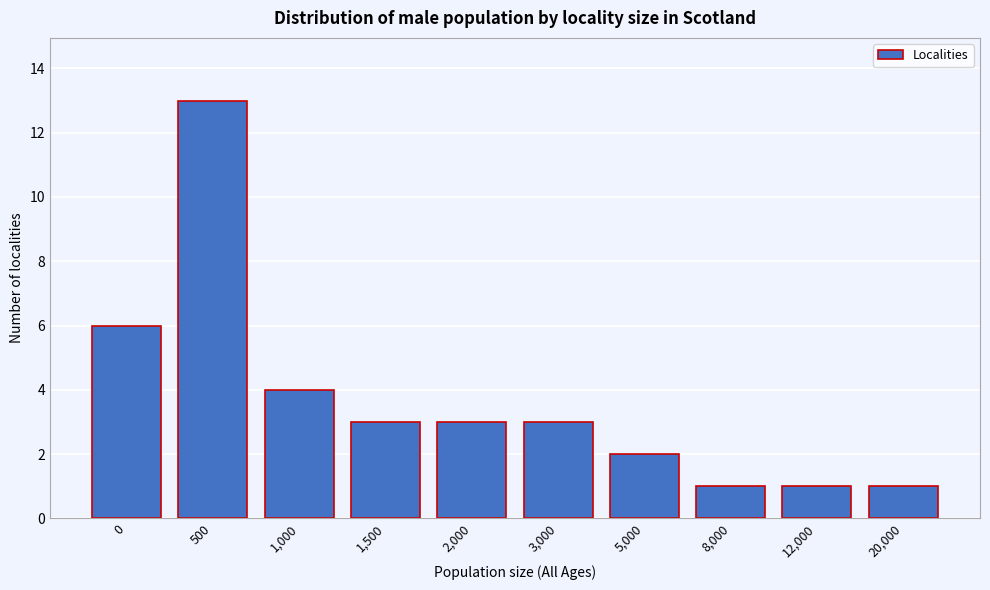

Reading left to right, what are all the values shown in this chart?

0=6	500=13	1,000=4	1,500=3	2,000=3	3,000=3	5,000=2	8,000=1	12,000=1	20,000=1